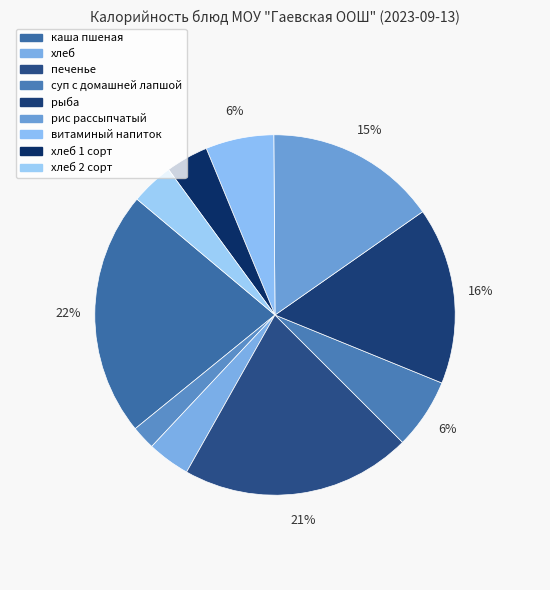

How many slices are in this pie chart?

10